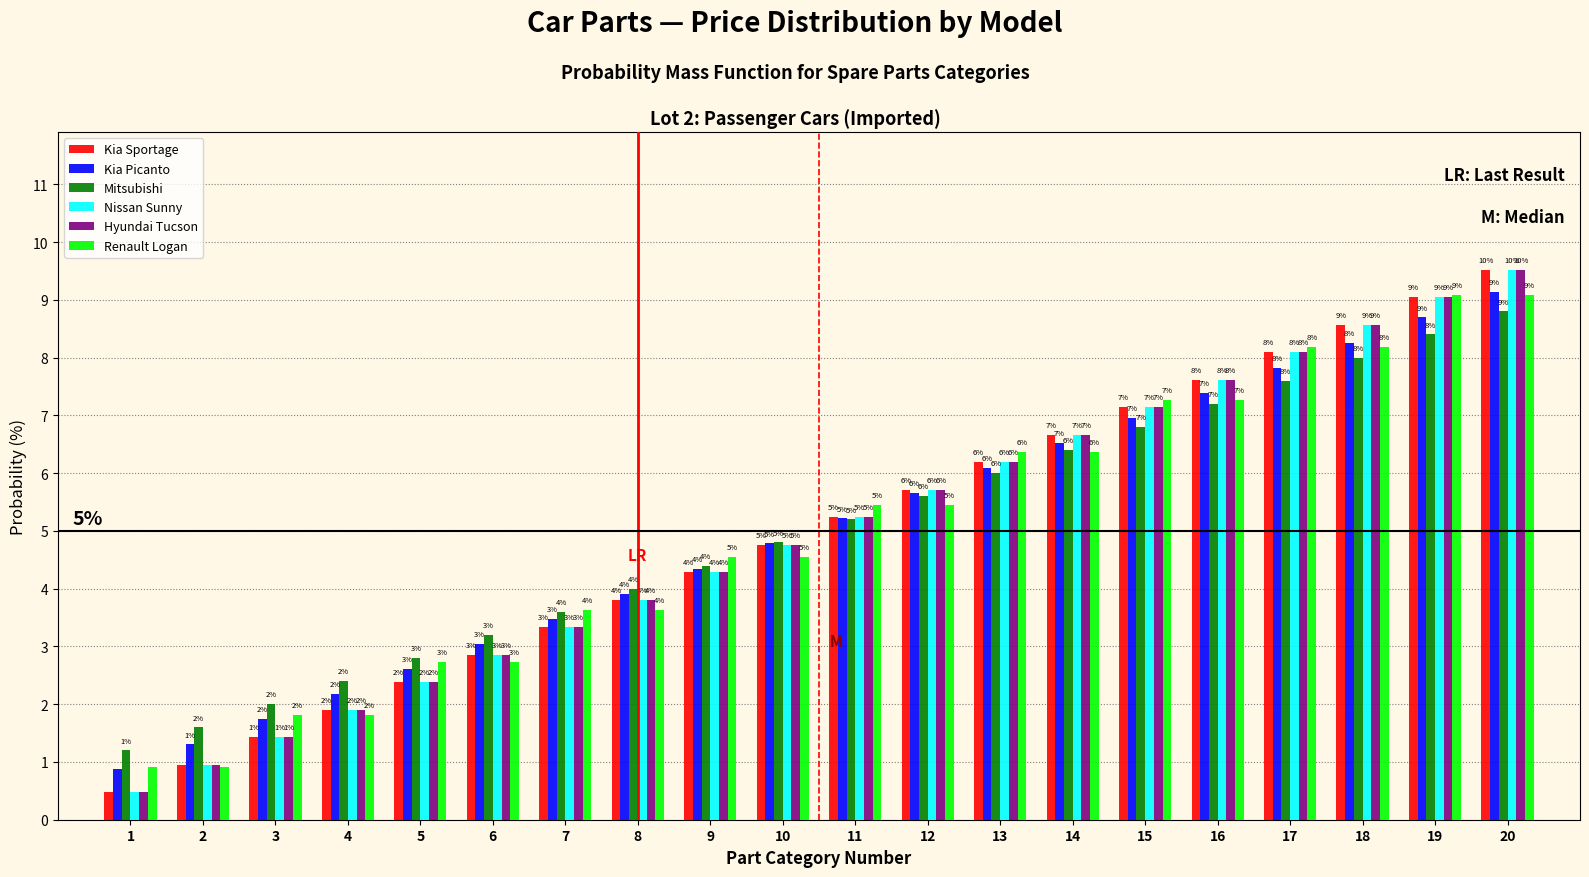

True or false: Kia Sportage has a value of 12.5 at 17.

False